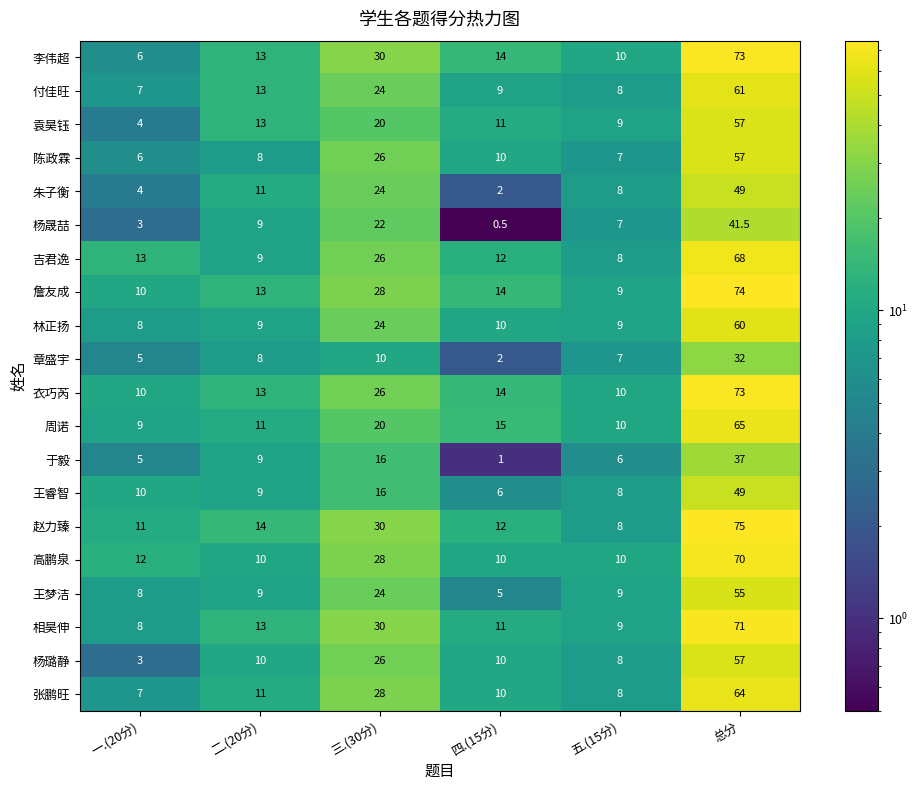

List the labels in order of 赵力臻 value, largest first.

总分, 三.(30分), 二.(20分), 四.(15分), 一.(20分), 五.(15分)